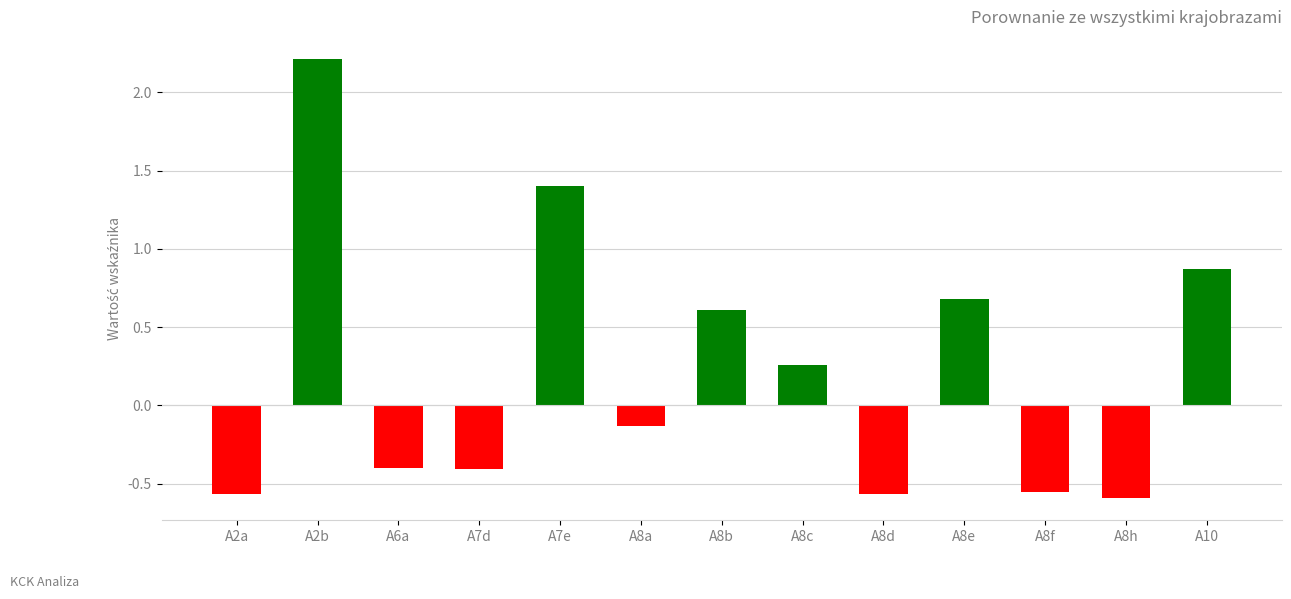

Which has a higher value, A8f or A10?

A10